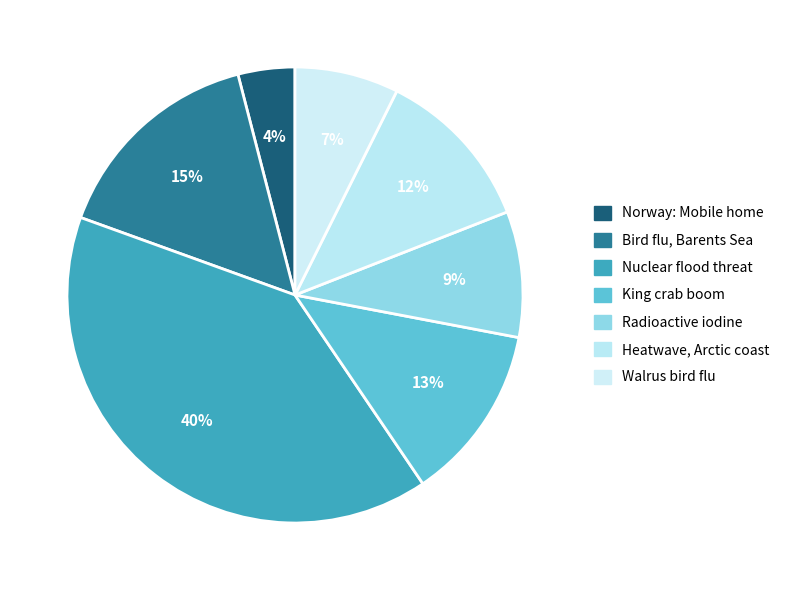

How many segments does this pie chart have?

7